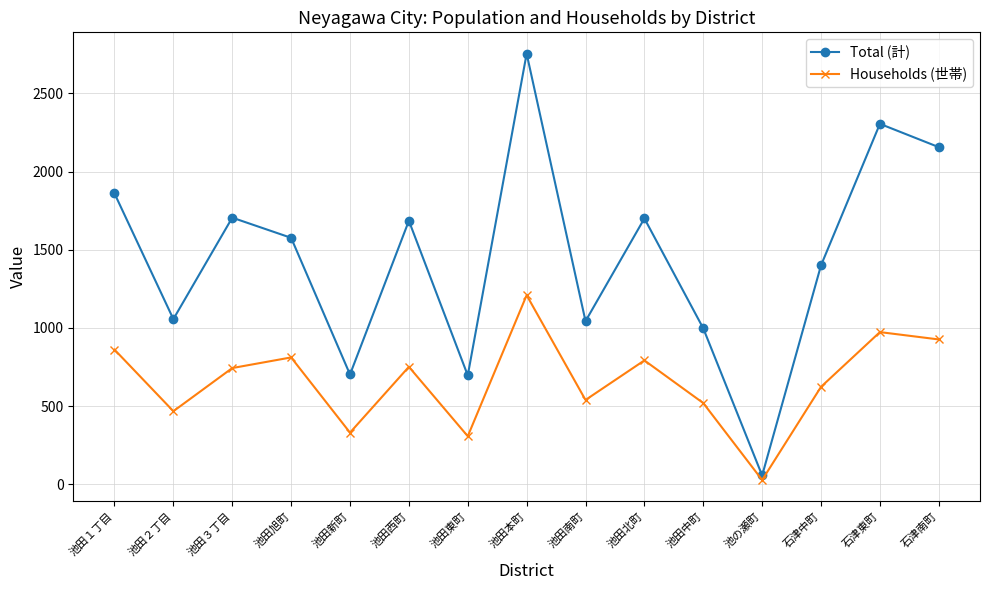

Is this an area chart (filled region under the line)?

No